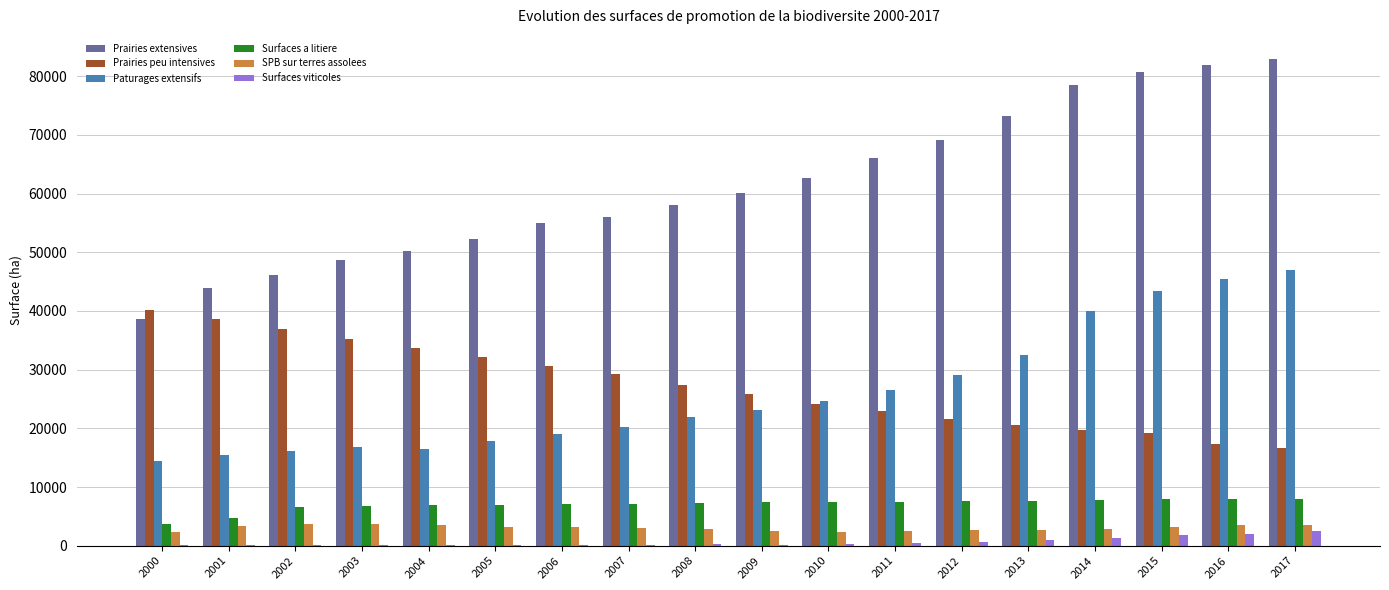

The Surfaces a litiere series shows 4571.6 at 2013. True or false?

False